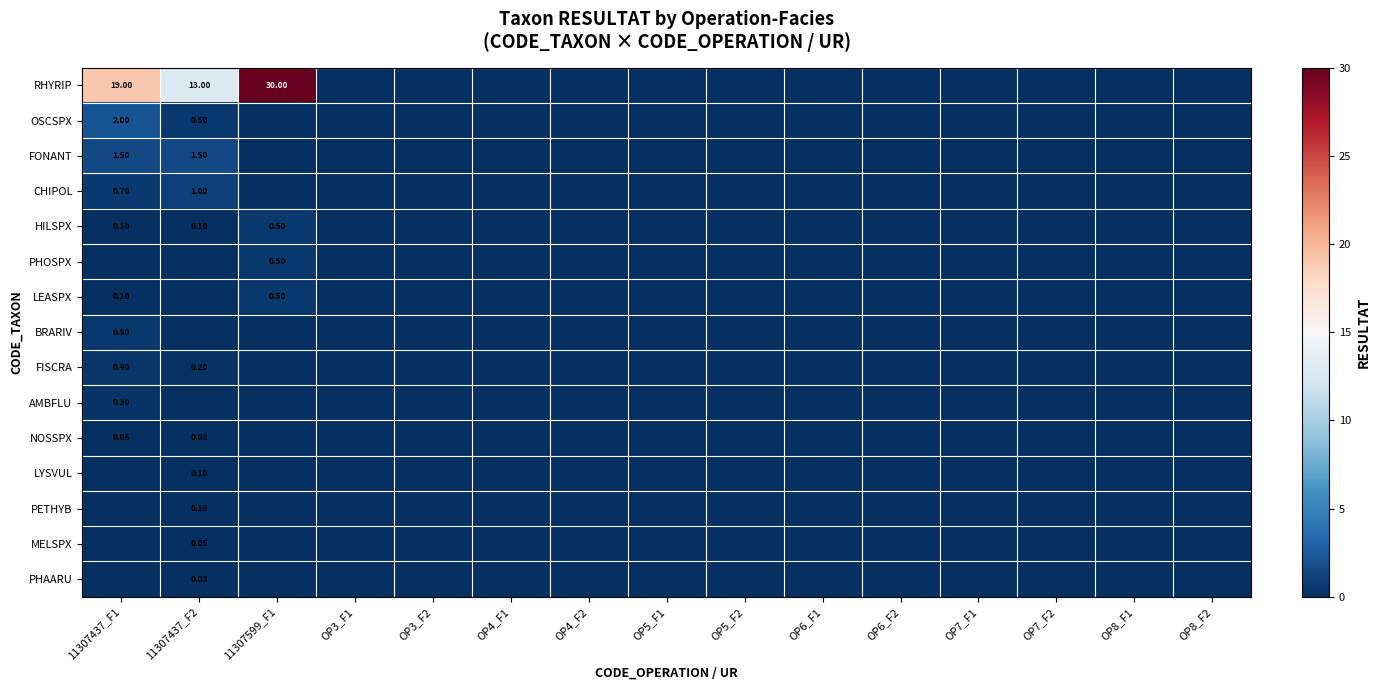

What is the maximum value shown in the chart?

30.0